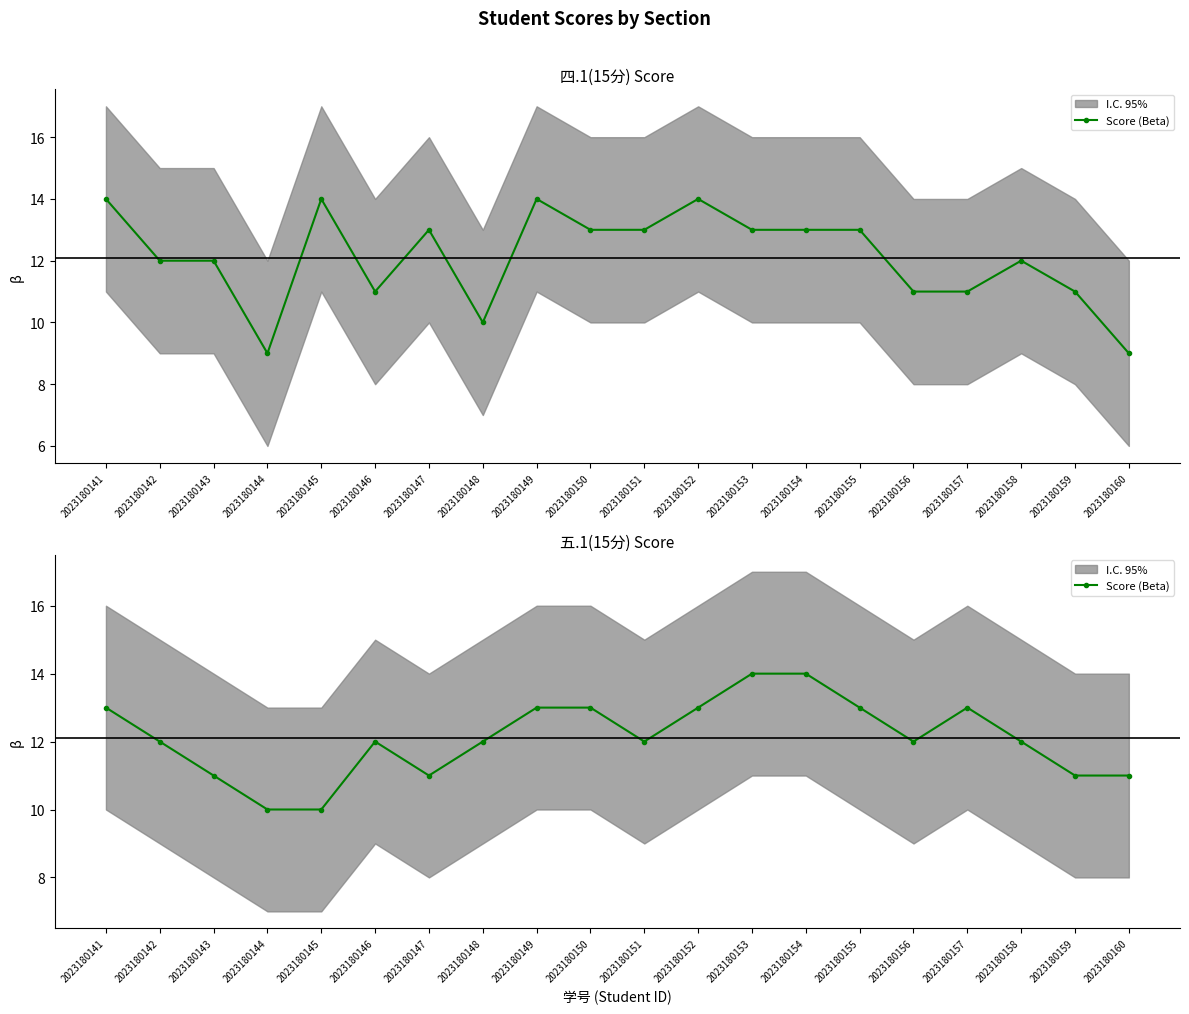

The chart shows a value of 19 at 2023180154. True or false?

False